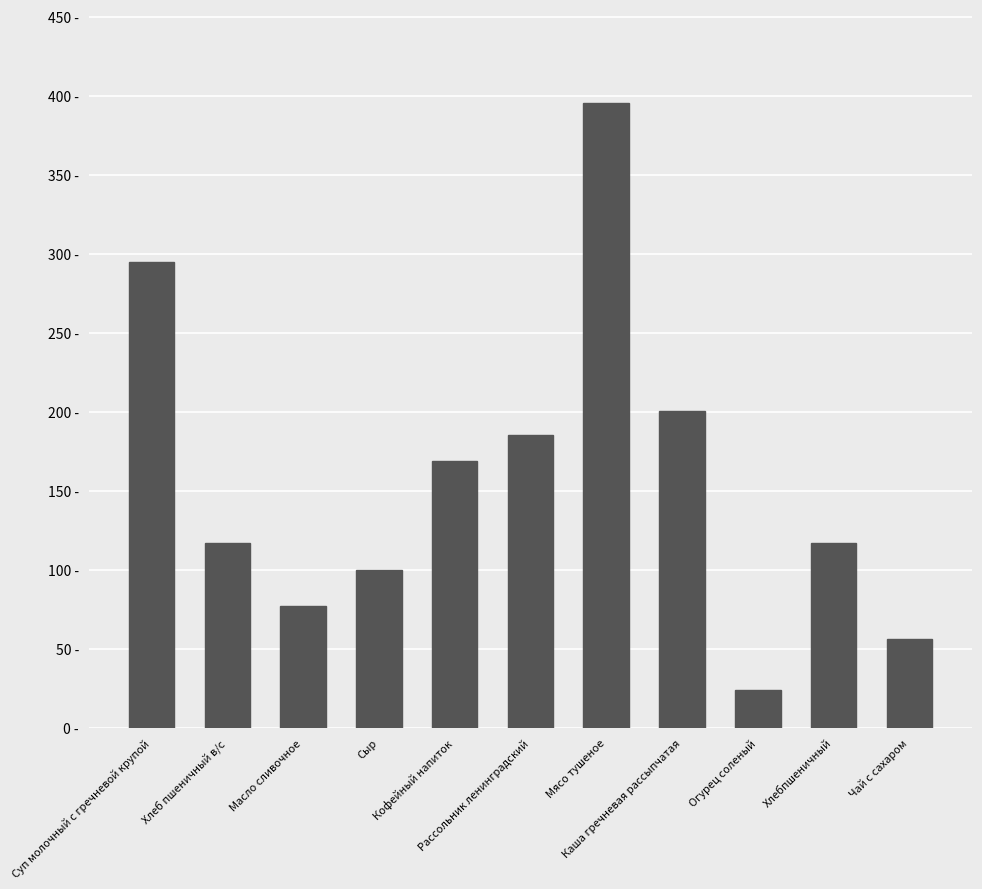

What is the label of the 7th bar from the right?

Кофейный напиток